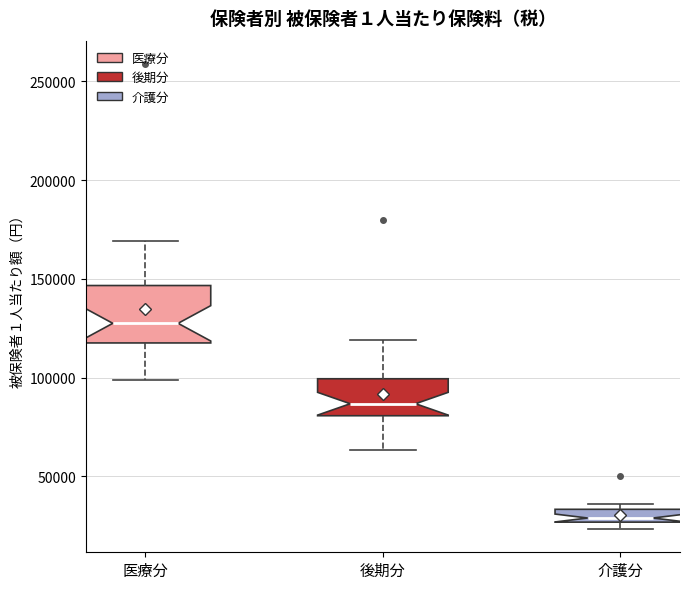

Comparing the boxes themselves (not the whiskers), which one is the tallest?

医療分